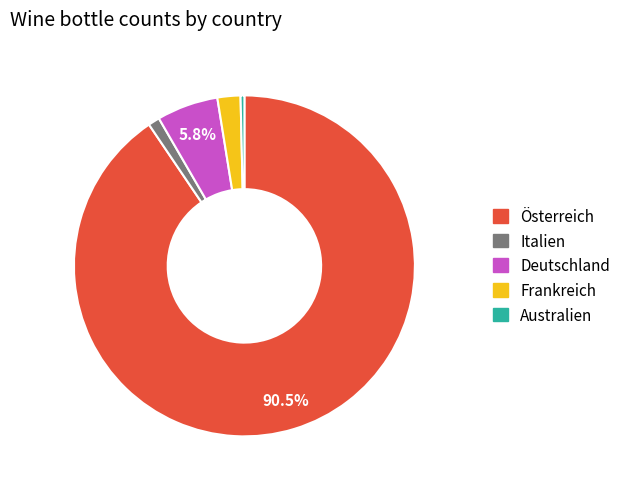

Is there a majority slice in this chart?

Yes